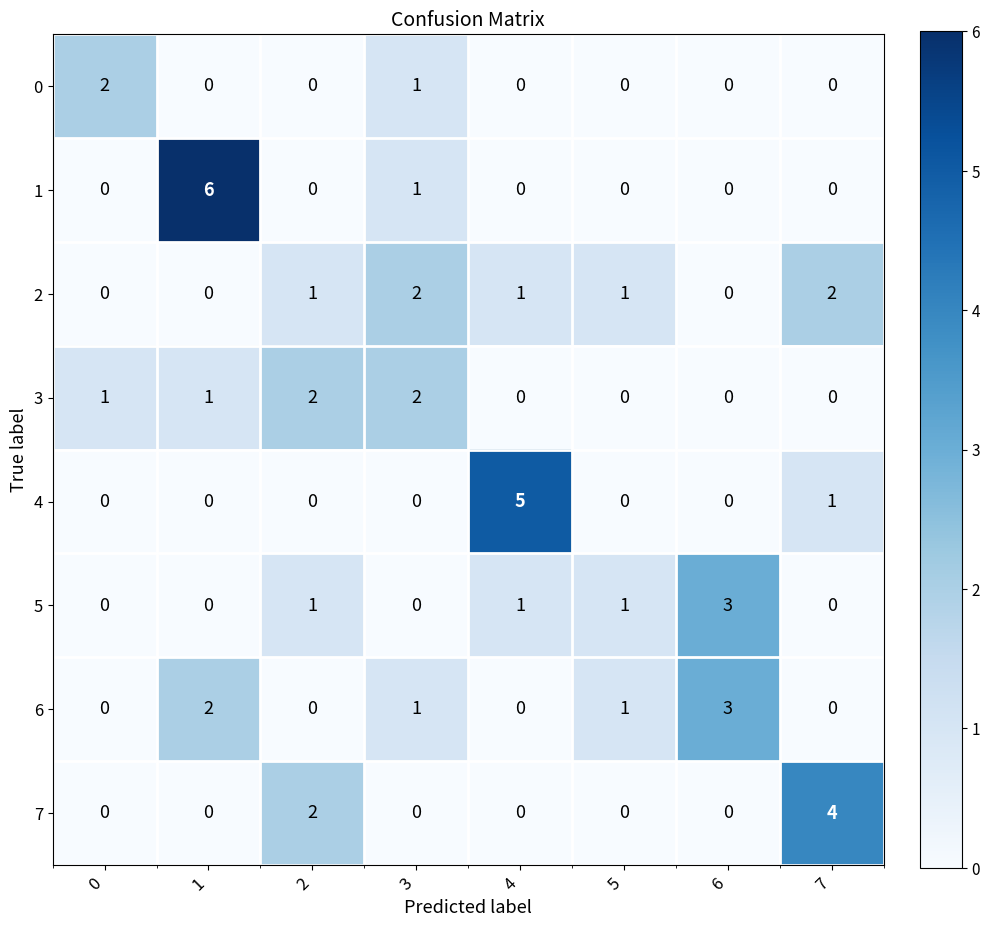

Is the value of 3 at 3 greater than the value of 4 at 7?

Yes